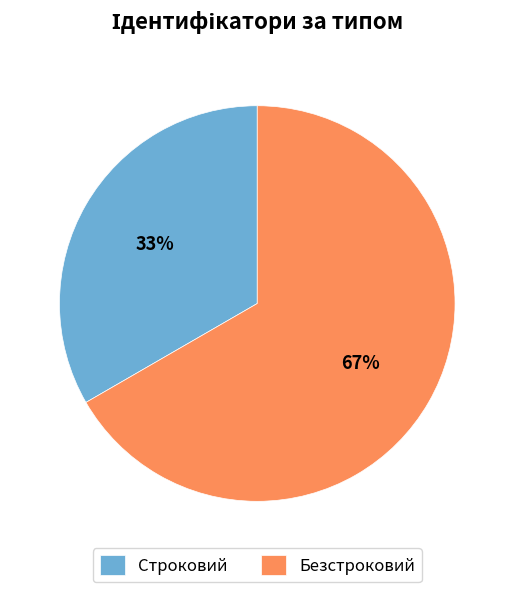

How many slices are in this pie chart?

2